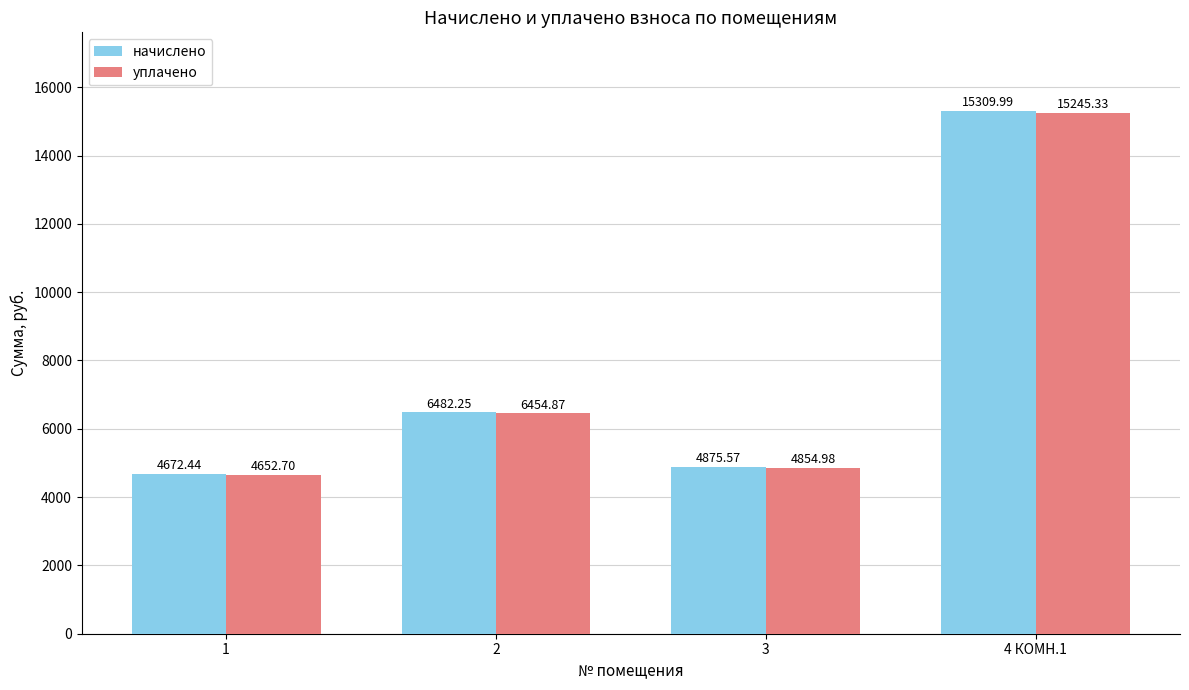

How many bars are there in total?

8